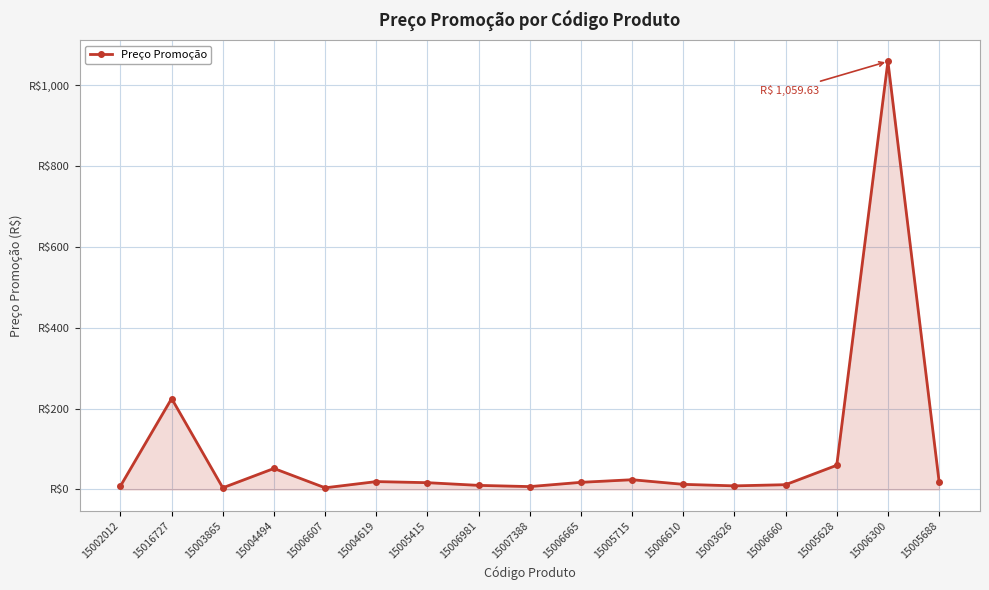

At which label is the value closest to 531?

15016727